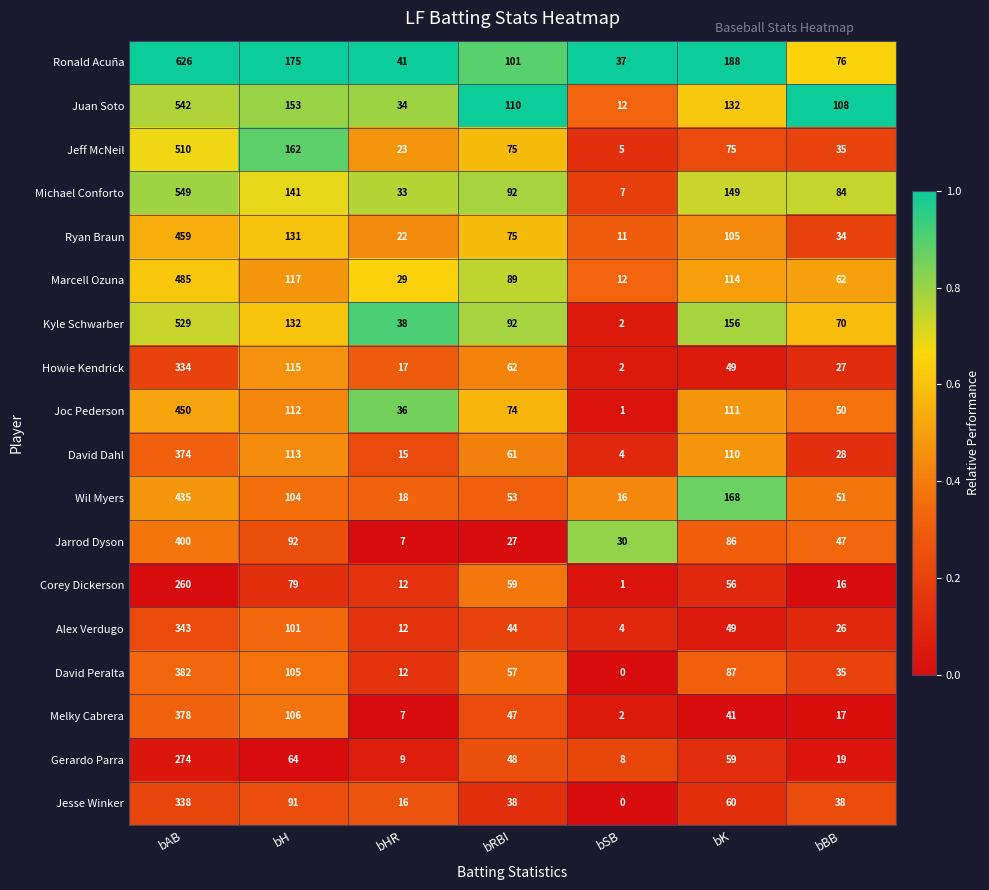

Read the Corey Dickerson value at bAB, to the nearest 10.

260